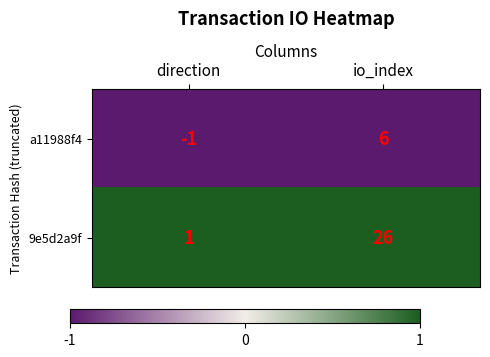

Reading right to left, extract all data points from this chart.

a11988f4: io_index=6	direction=-1
9e5d2a9f: io_index=26	direction=1